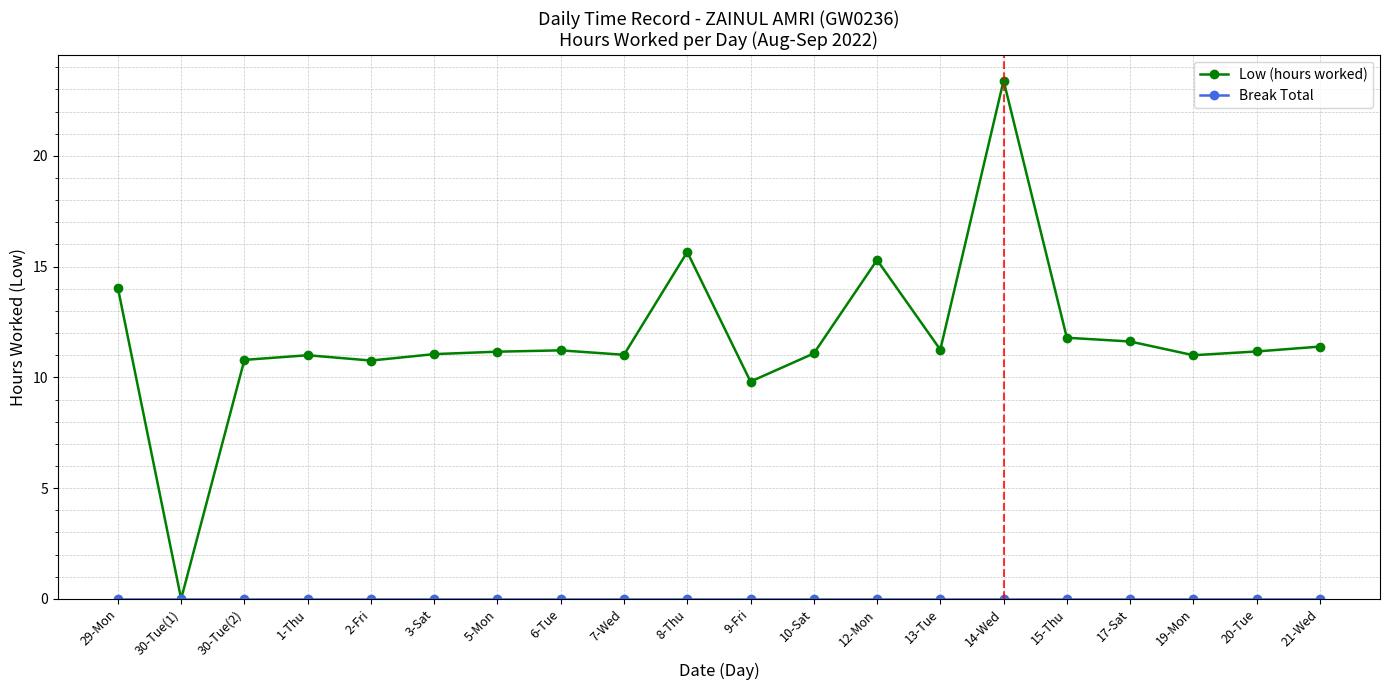

Between 2-Fri and 12-Mon, which series saw the biggest shift?

Low (hours worked)